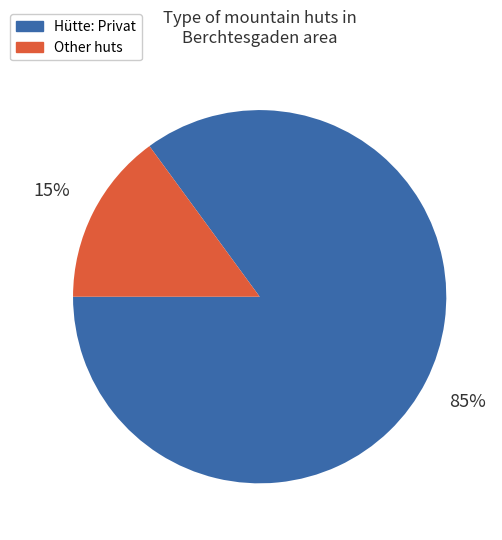

Is there a majority slice in this chart?

Yes